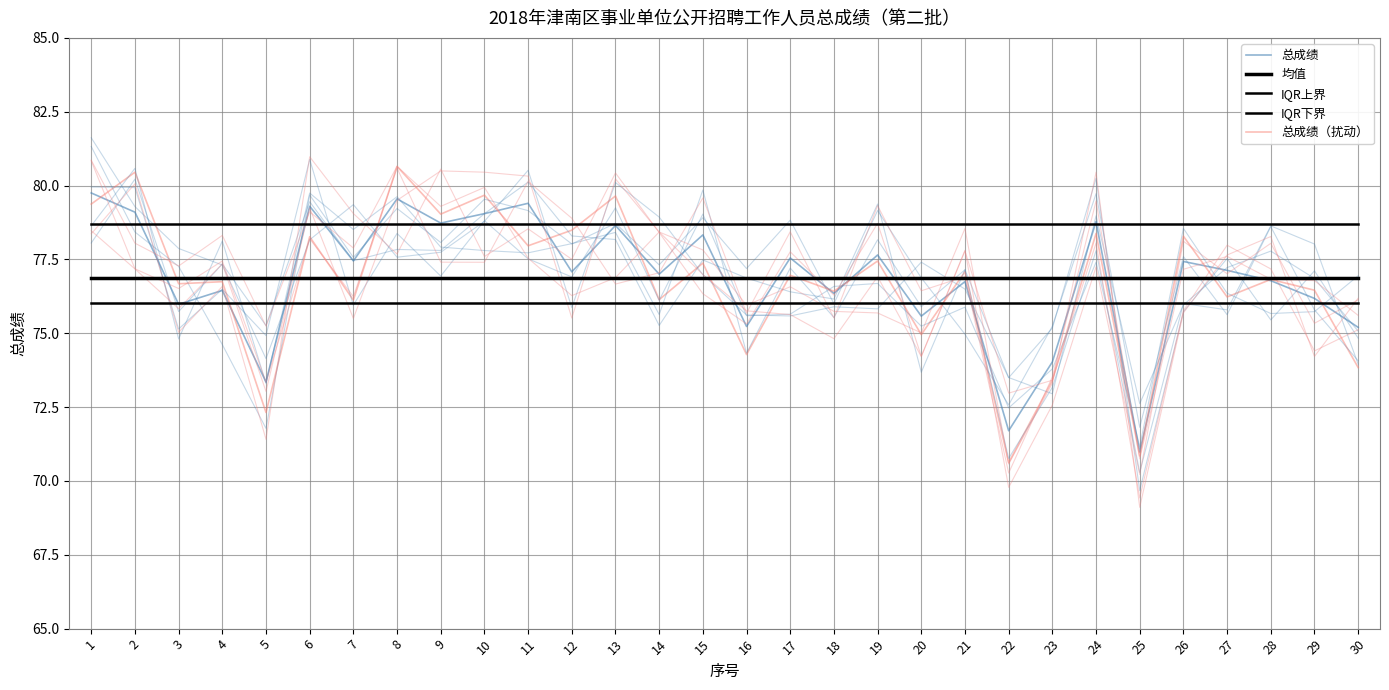

Where is 均值 nearest to the value 76?

1